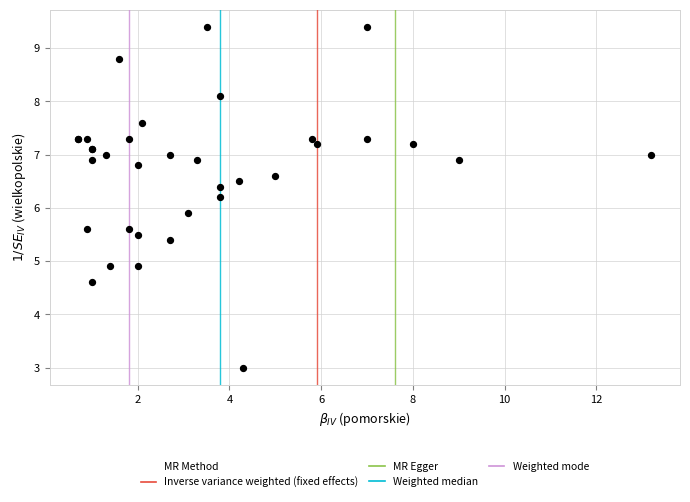

What Y value in the scatter plot is closest to 6?

5.9